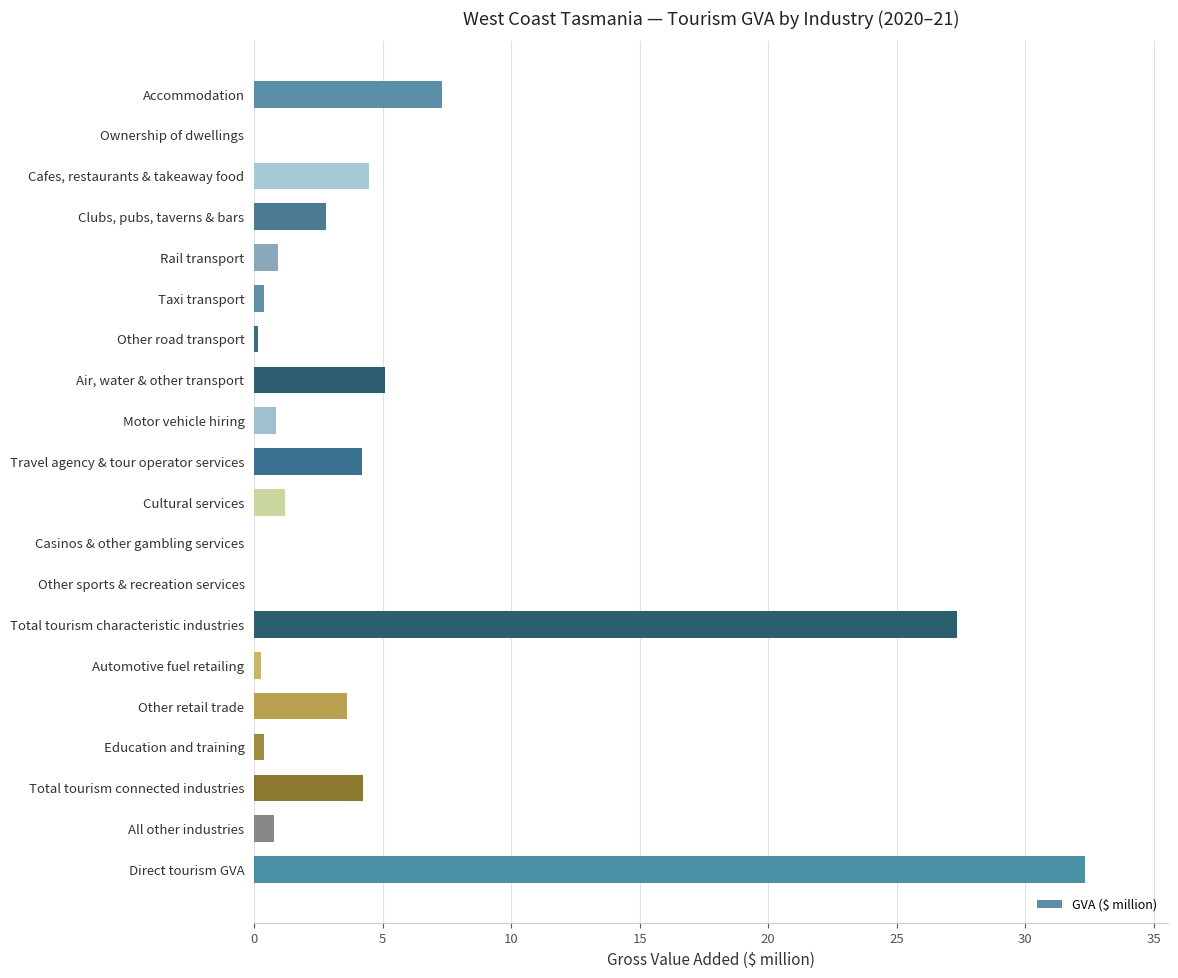

The chart shows a value of 2.0 at Cafes, restaurants & takeaway food. True or false?

False